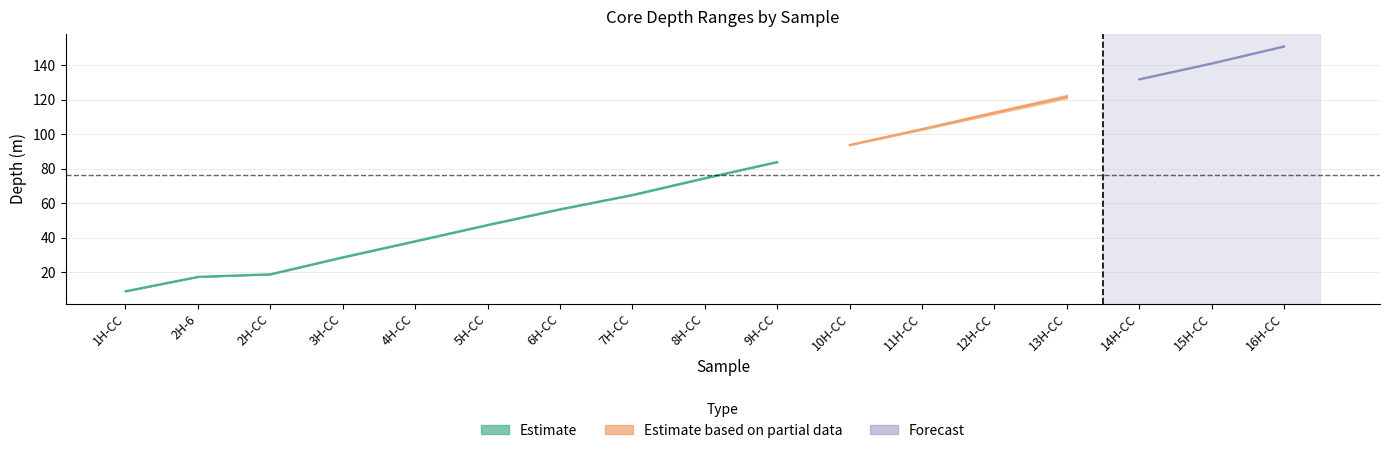

Between 6H-CC and 15H-CC, which is larger?

15H-CC